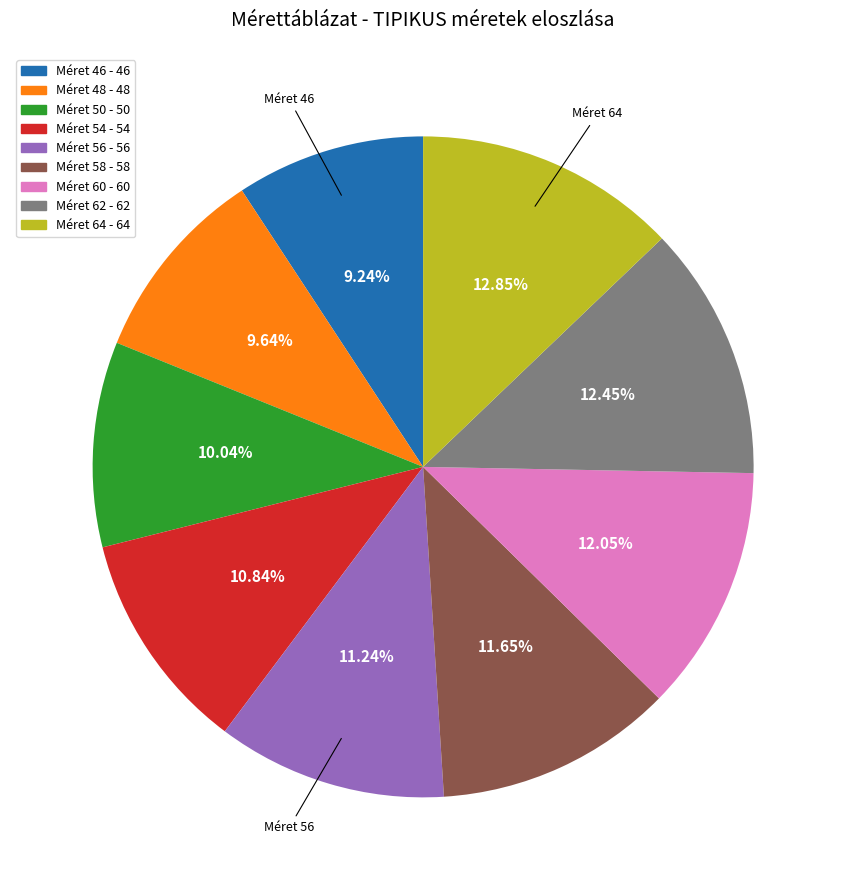

Is there any slice that represents more than half of the pie?

No